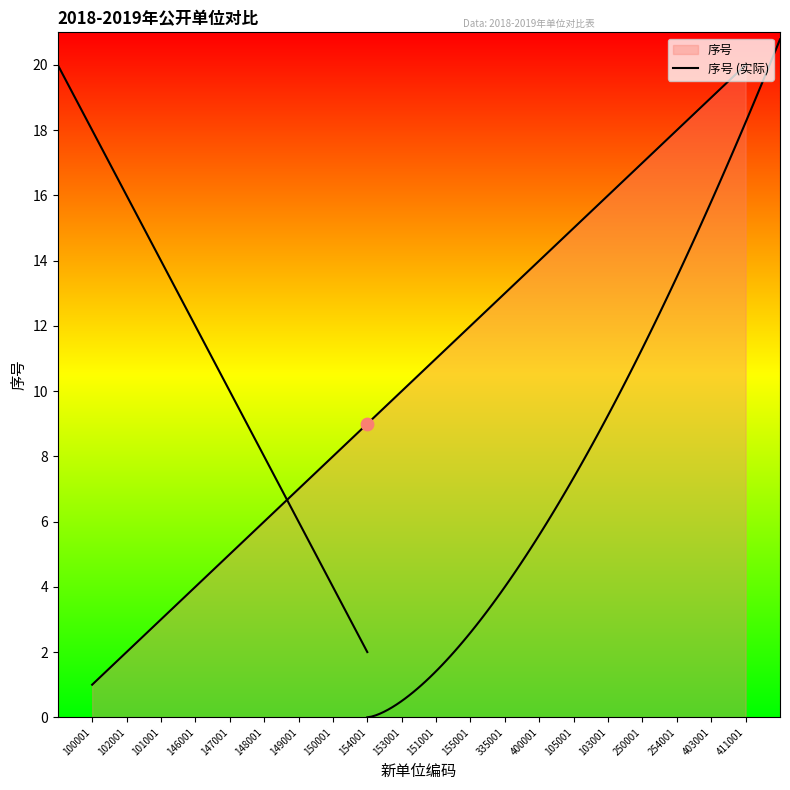

What is the change in value from 149001 to 103001?

+9